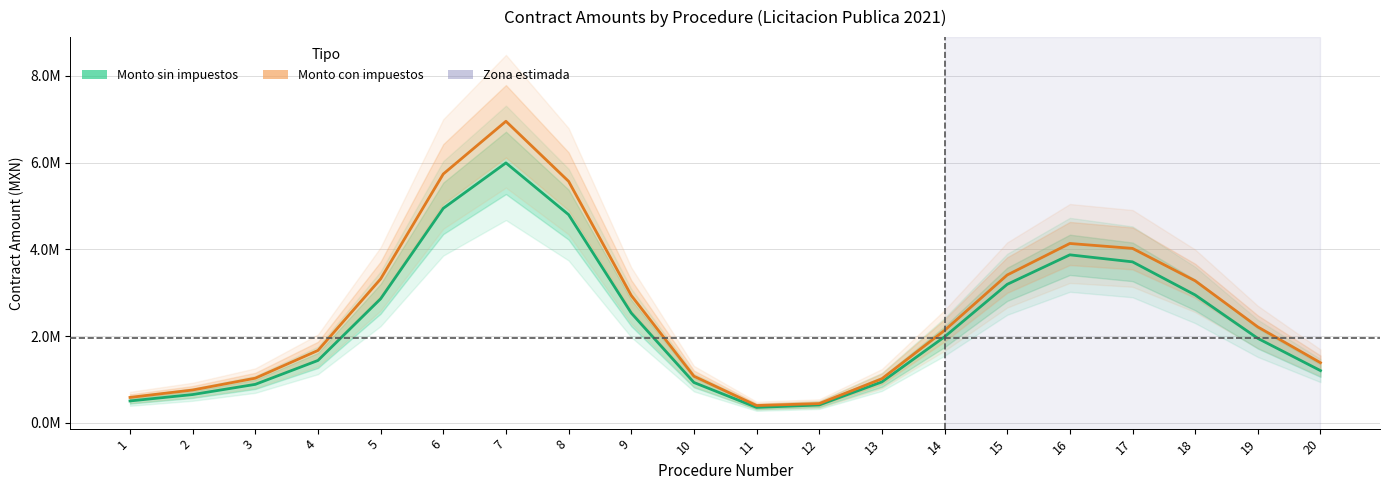

In Monto con impuestos, how many points are lower than both neighbors (excluding endpoints)?

1